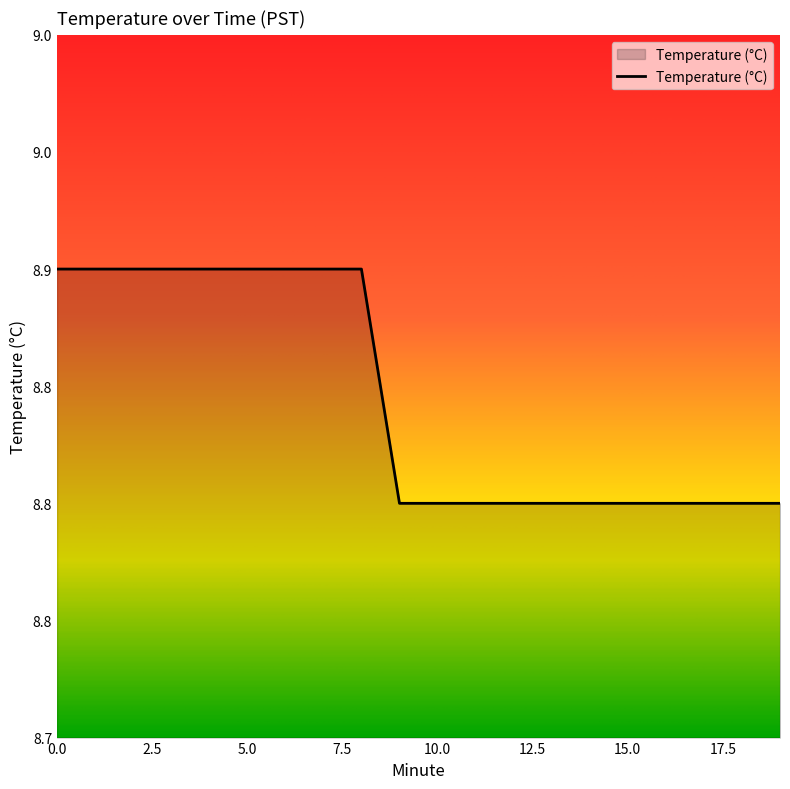

Reading left to right, extract all data points from this chart.

0=8.9	1=8.9	2=8.9	3=8.9	4=8.9	5=8.9	6=8.9	7=8.9	8=8.9	9=8.8	10=8.8	11=8.8	12=8.8	13=8.8	14=8.8	15=8.8	16=8.8	17=8.8	18=8.8	19=8.8